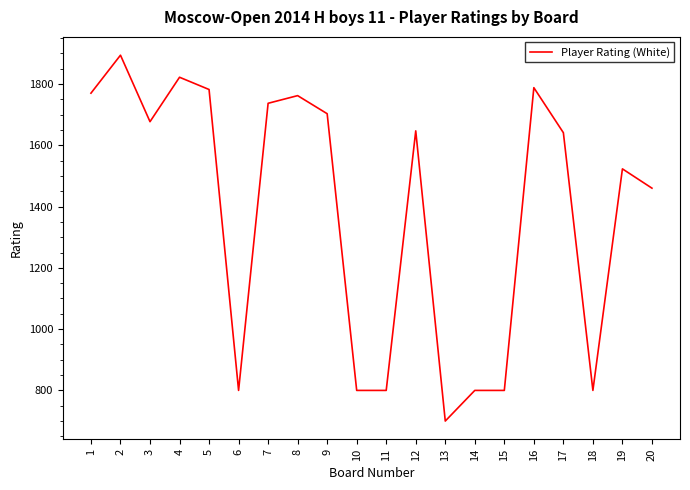

What is the minimum value shown in the chart?

700